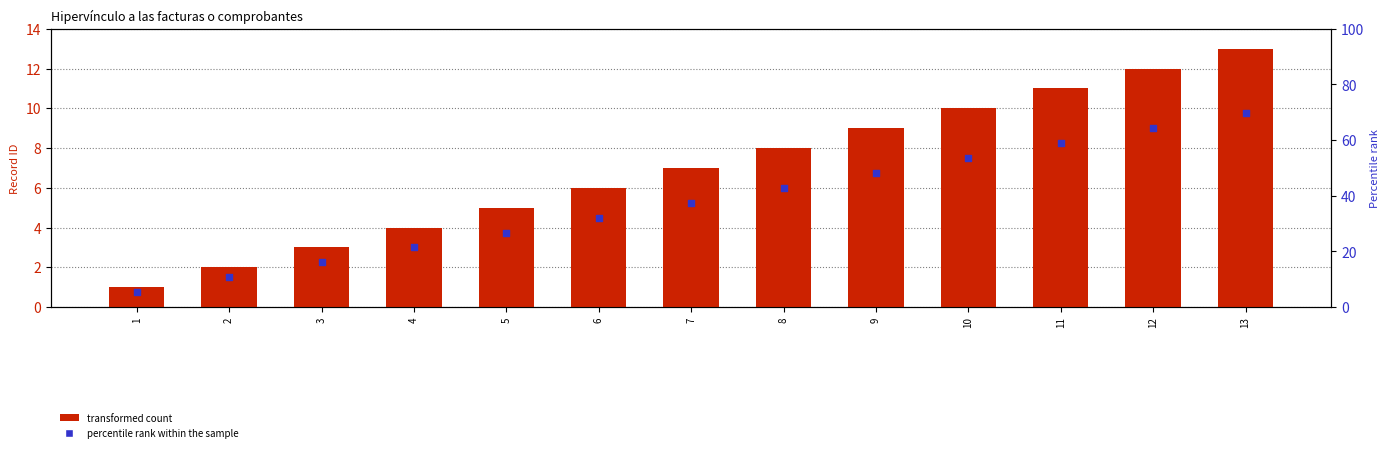

What is the total value across all series at 11?

19.2